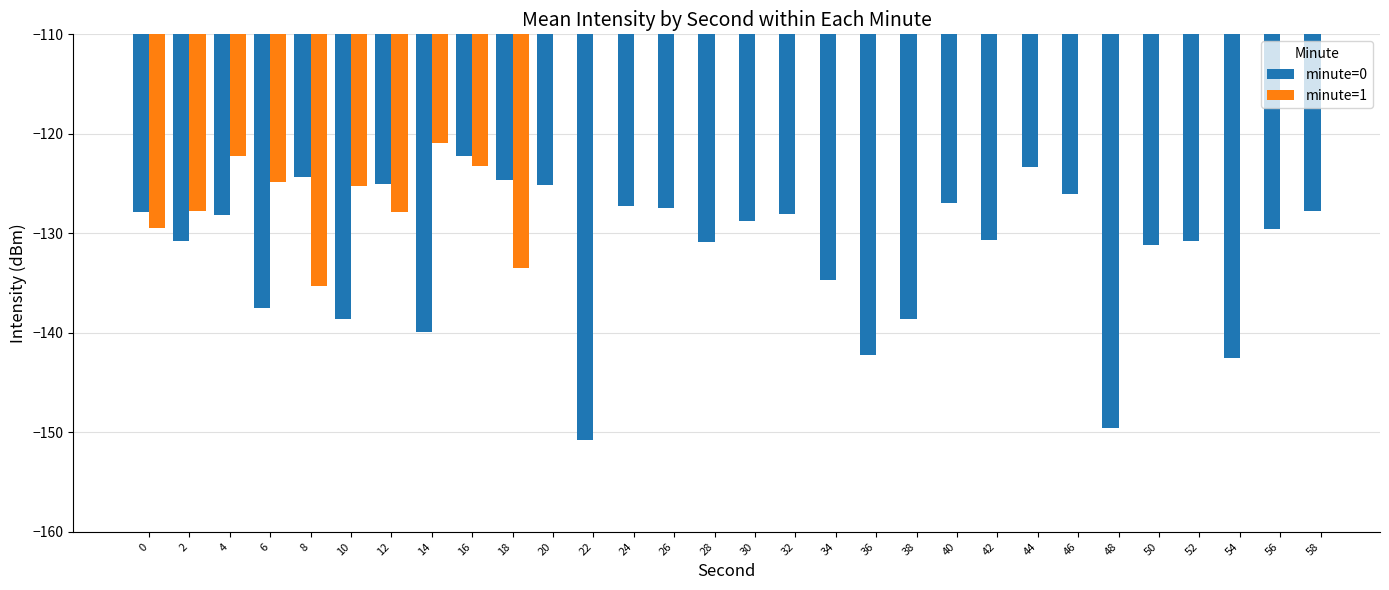

Is the value of minute=1 at 20 greater than the value of minute=0 at 40?

No